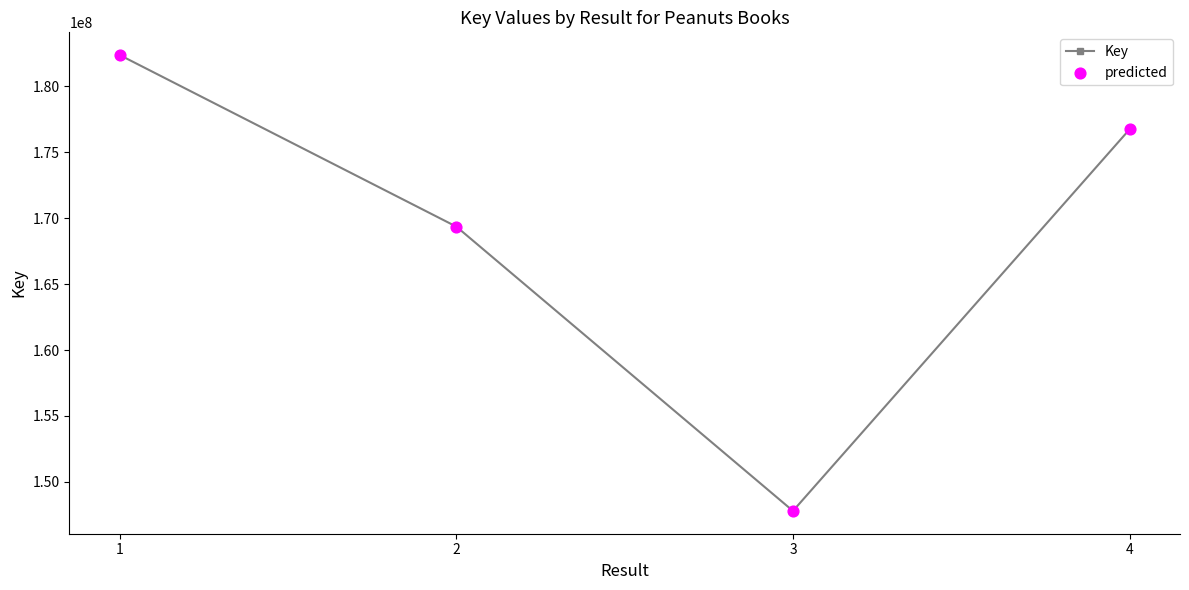

Between 4 and 2, which is larger?

4